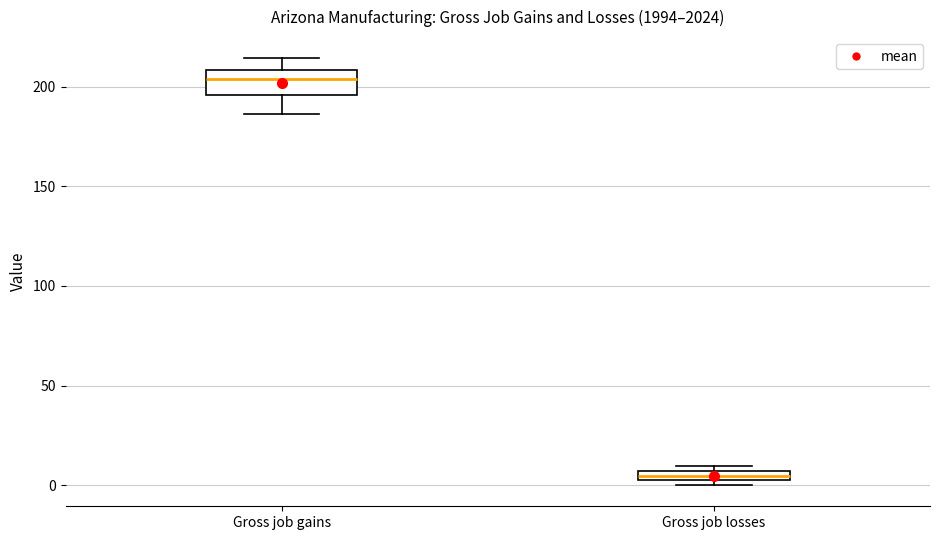

Which box is the tallest, from its lower edge to its upper edge?

Gross job gains